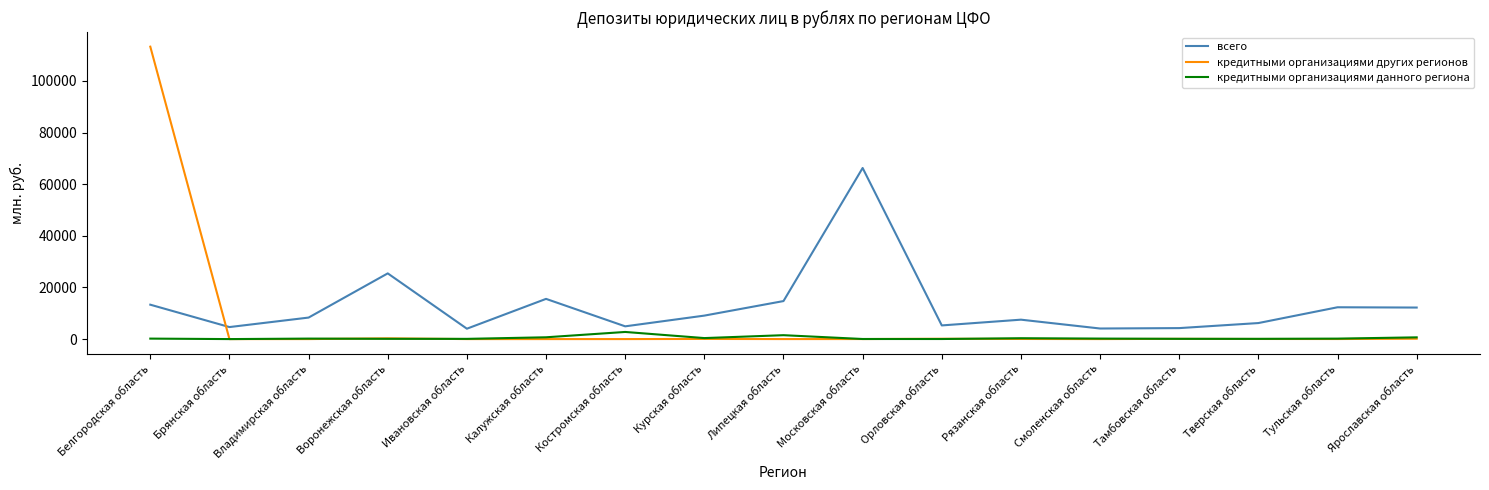

What is the spread (max minus min) of values at Липецкая область?

14719